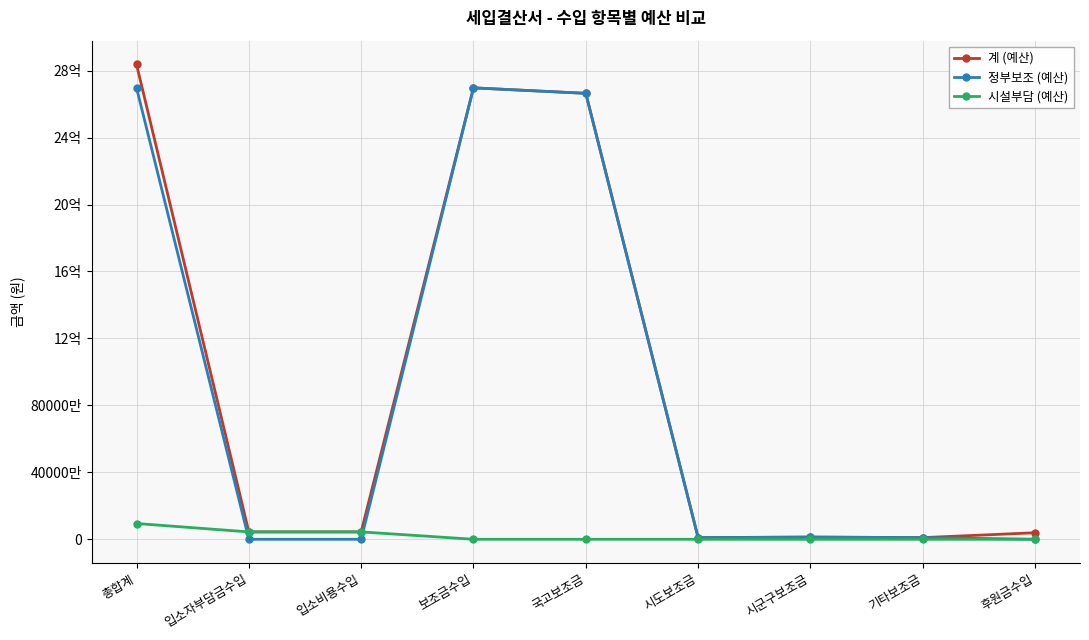

What are all the series names shown in the legend?

계 (예산), 정부보조 (예산), 시설부담 (예산)